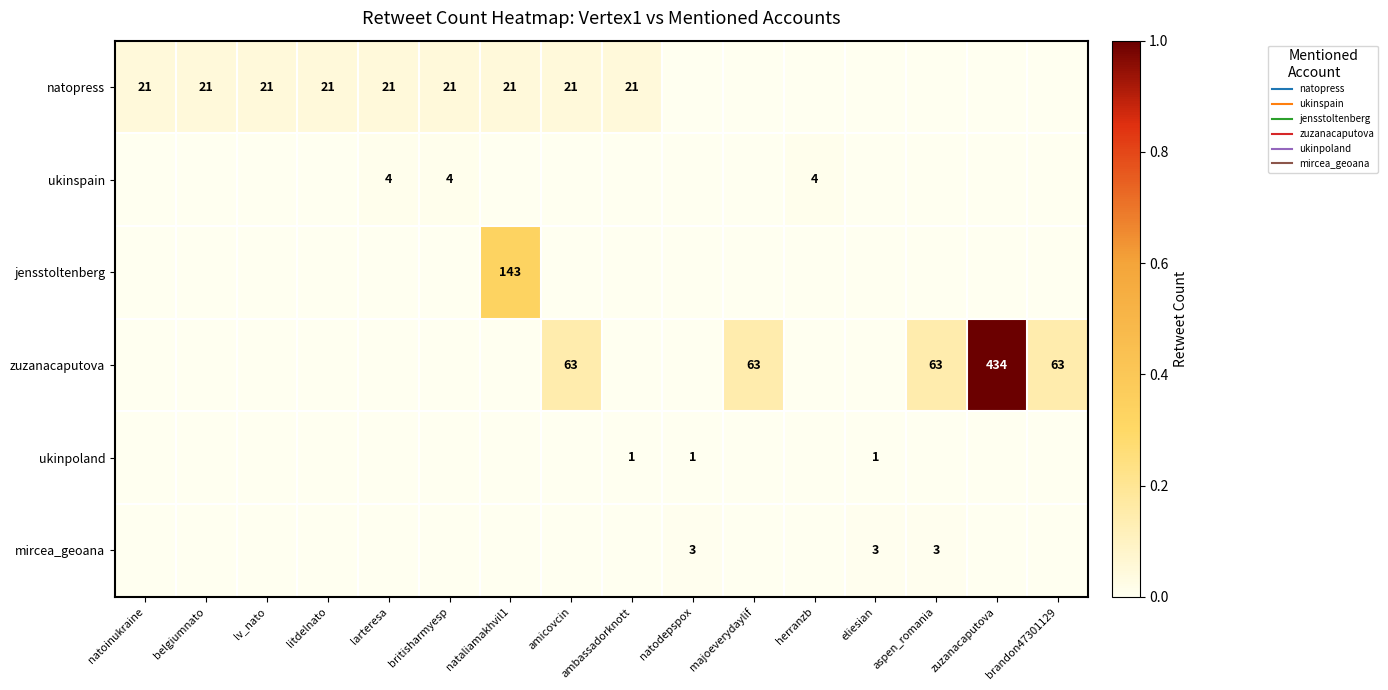

How many values in zuzanacaputova are above zero?

5